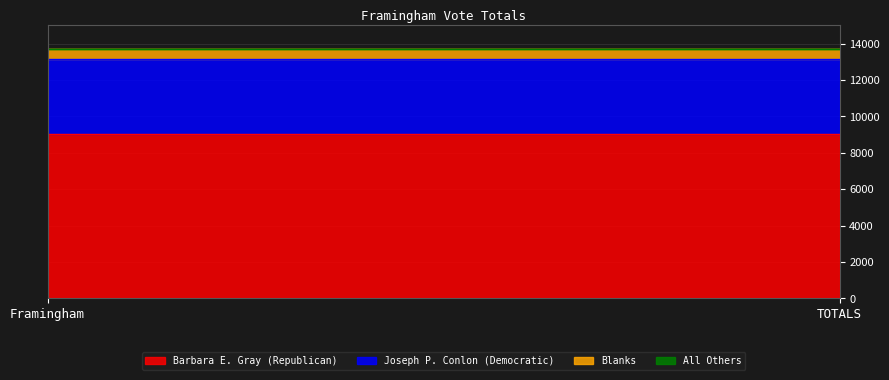

Rank the series at Framingham from highest to lowest value.

Barbara E. Gray (Republican), Joseph P. Conlon (Democratic), Blanks, All Others